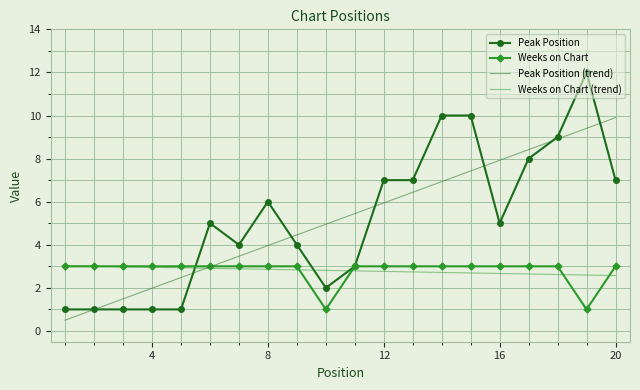

Which series has the widest spread of values?

Peak Position